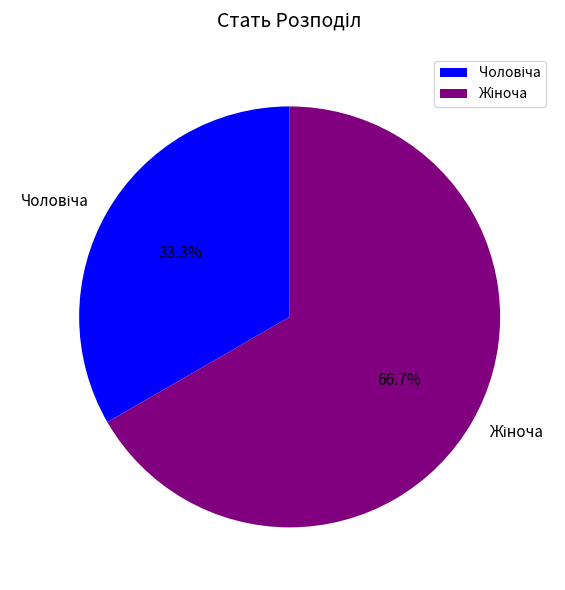

How many segments does this pie chart have?

2